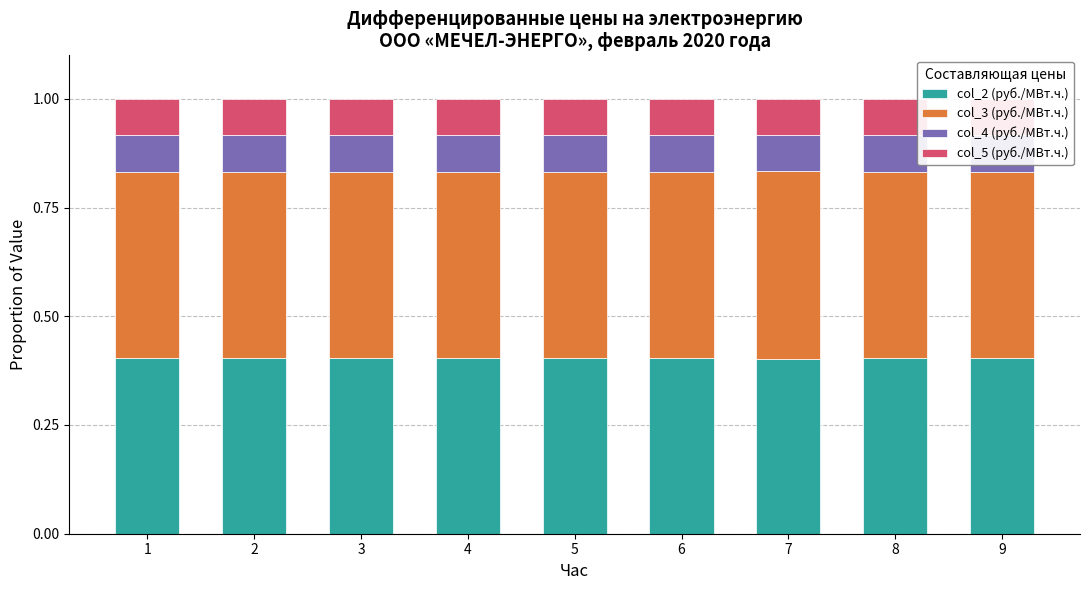

How many bars are there in total?

9